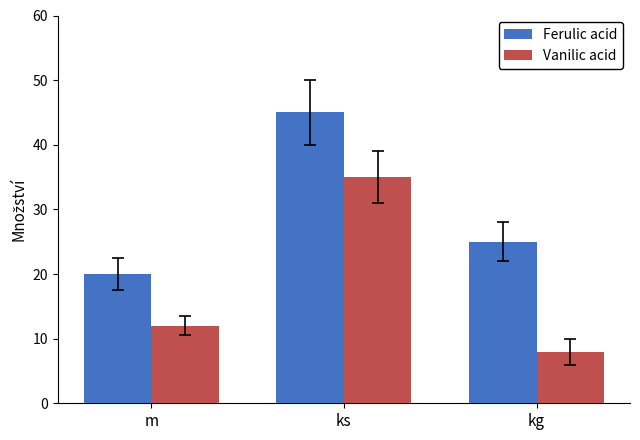

At which label is Vanilic acid closest to 21?

m